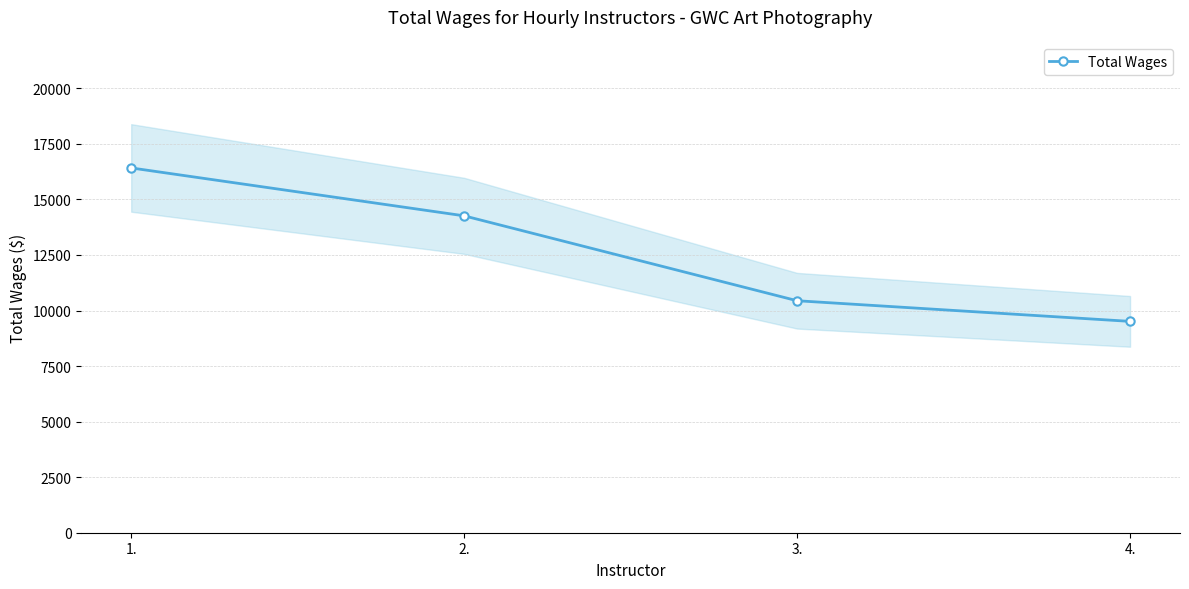

Reading right to left, extract all data points from this chart.

4.=9512	3.=10441	2.=14262	1.=16418